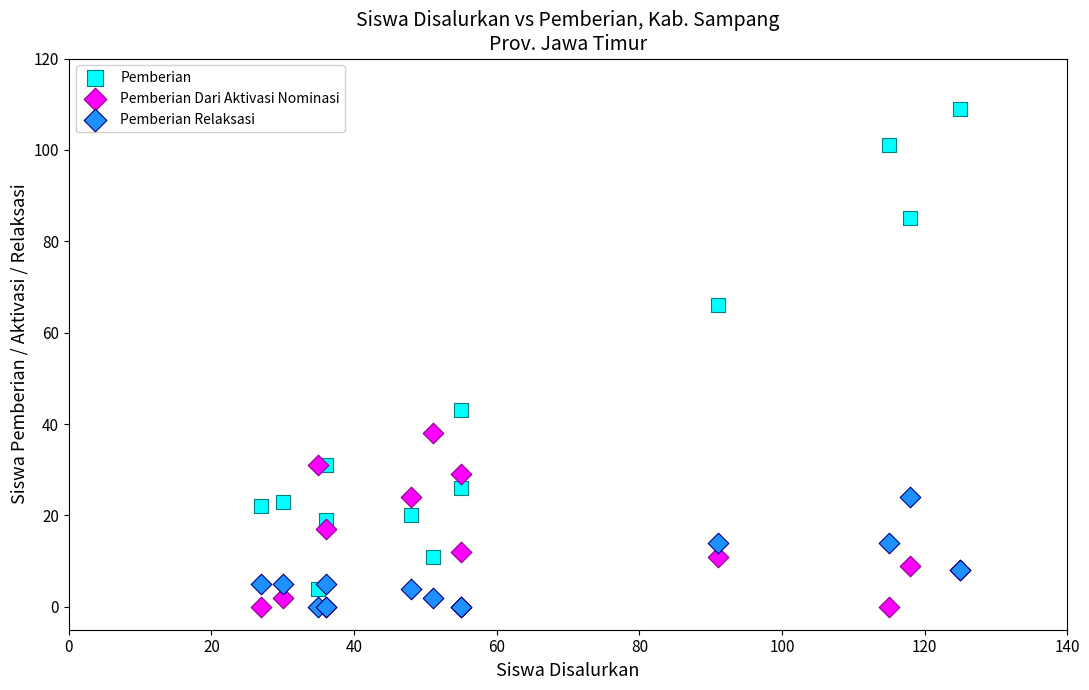

In the Pemberian series, what Y value is closest to 56?

66